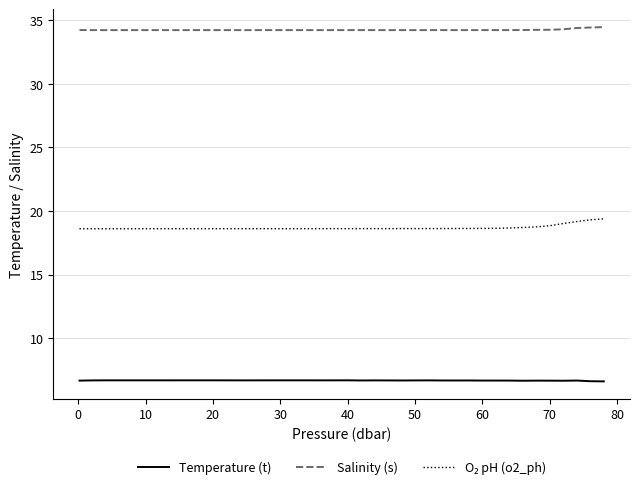

What is the maximum value shown in the chart?

34.5